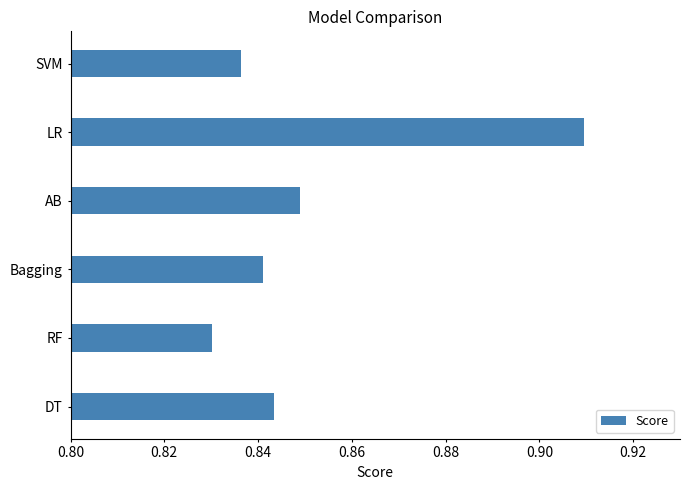

Does the chart contain stacked bars?

No